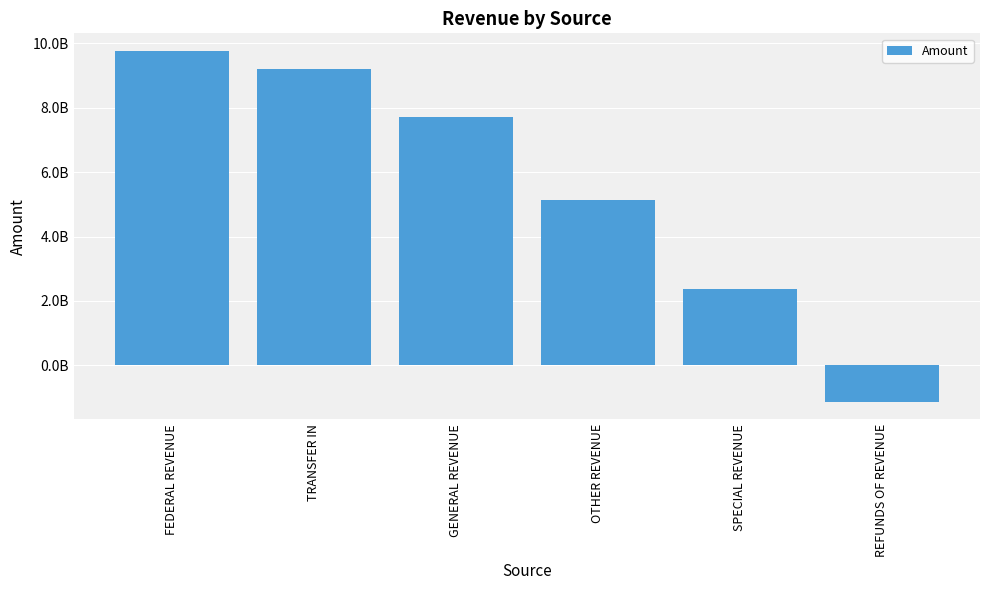

Are the bars grouped side by side (vs. stacked)?

No